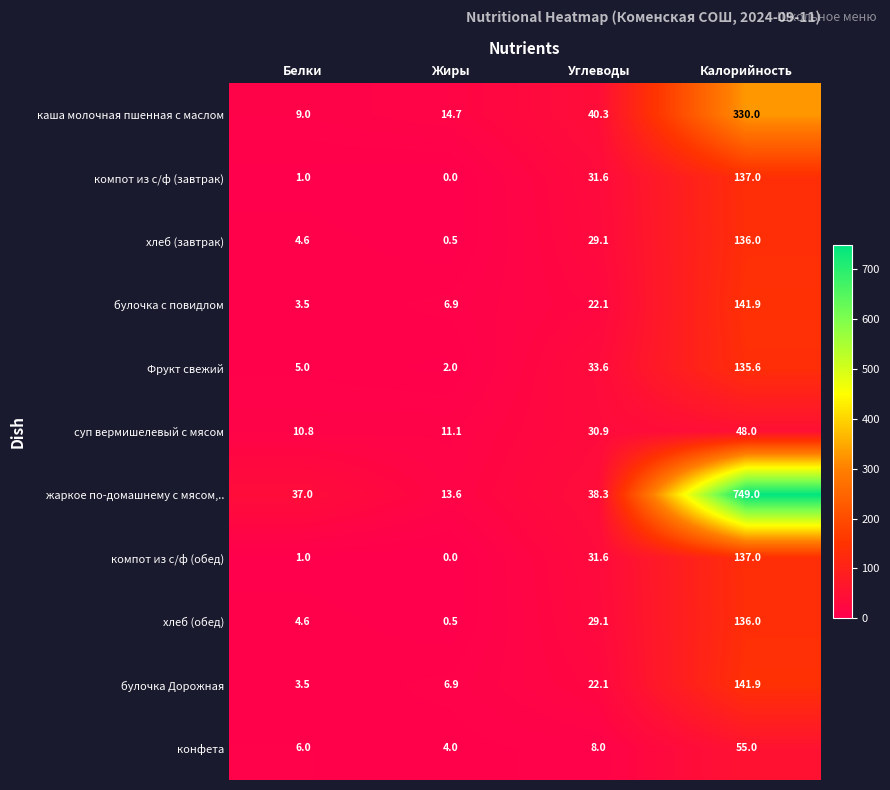

How many values in the булочка с повидлом series exceed 22?

2